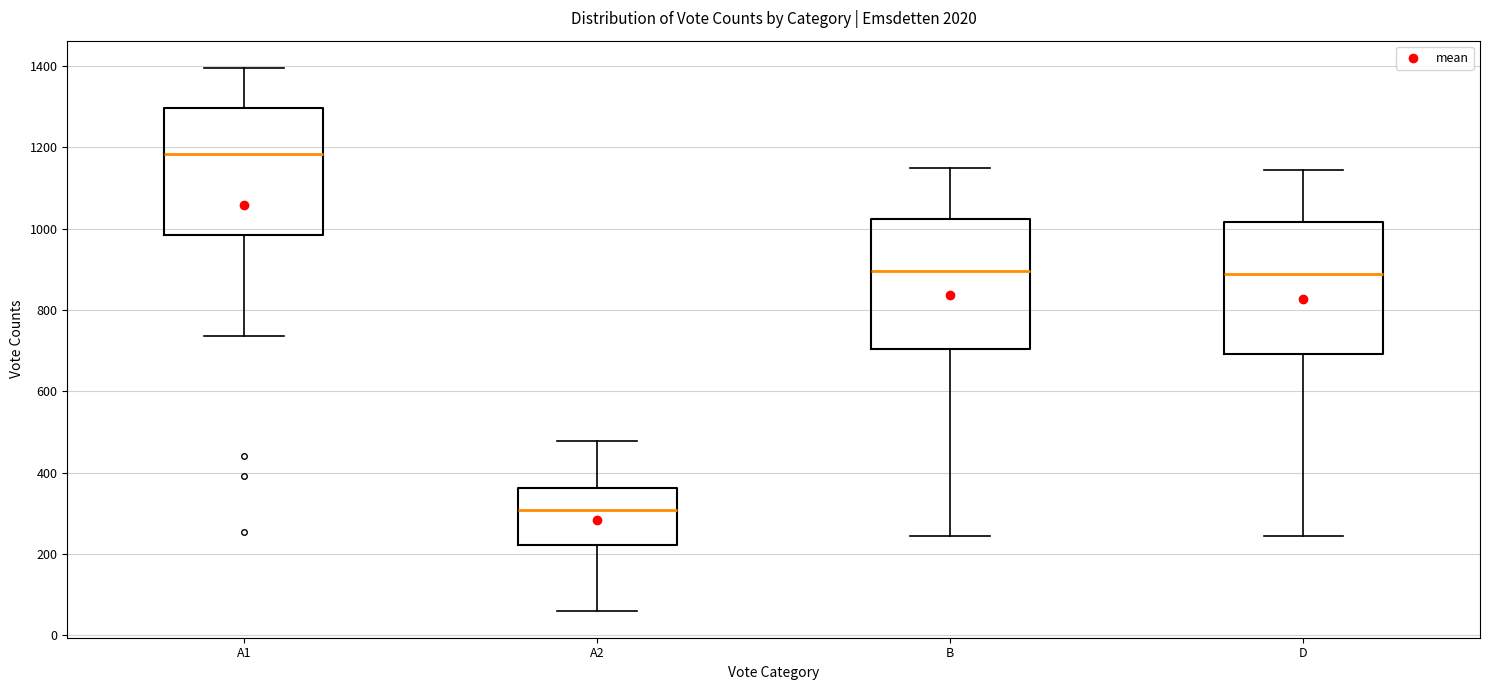

Which box has the lowest median line?

A2